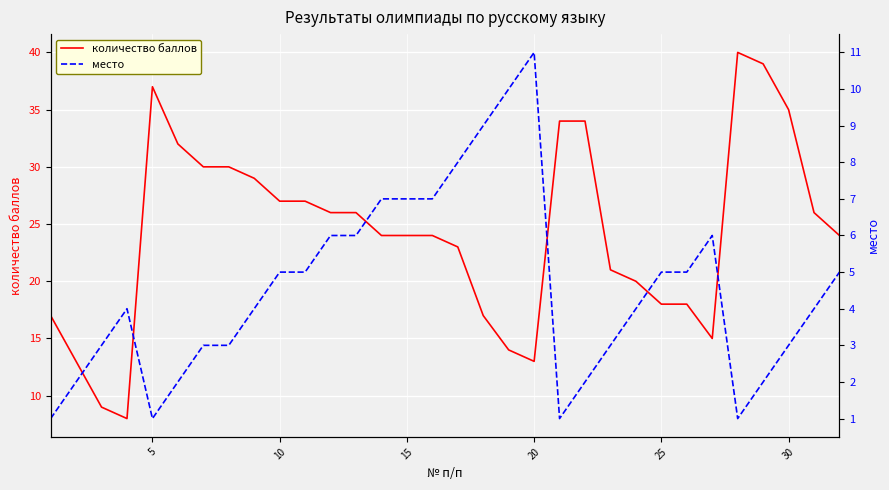

True or false: количество баллов and место intersect in this chart.

False